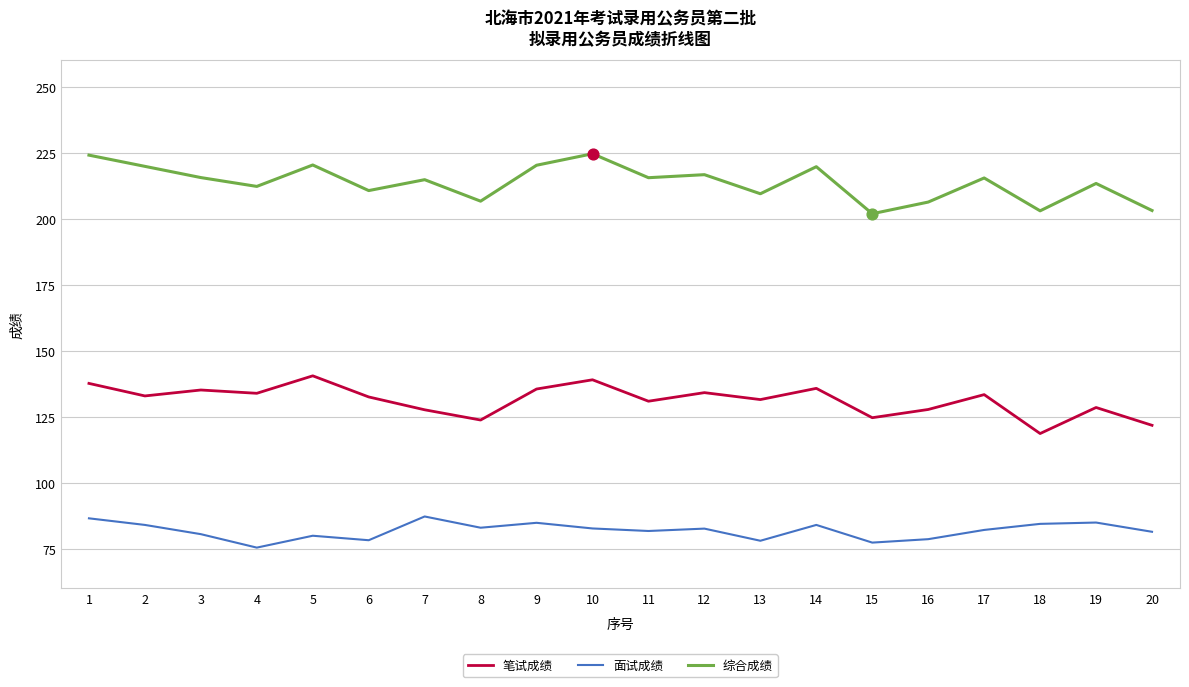

What is the difference between the highest and lowest values at 13?

131.5